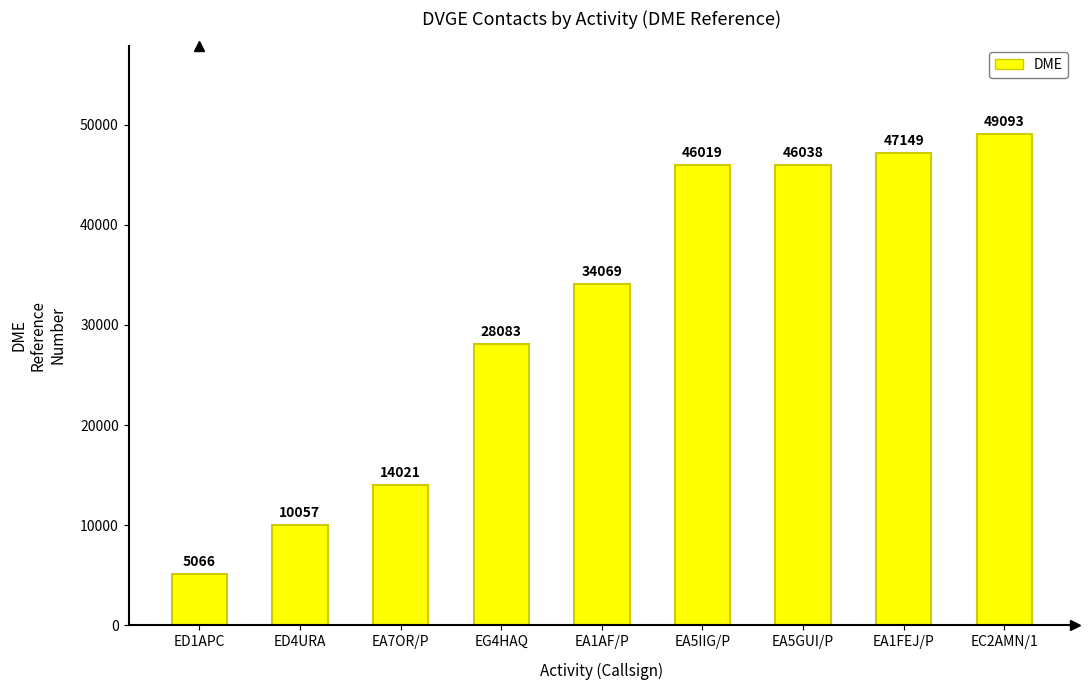

Rank the categories by value from highest to lowest.

EC2AMN/1, EA1FEJ/P, EA5GUI/P, EA5IIG/P, EA1AF/P, EG4HAQ, EA7OR/P, ED4URA, ED1APC